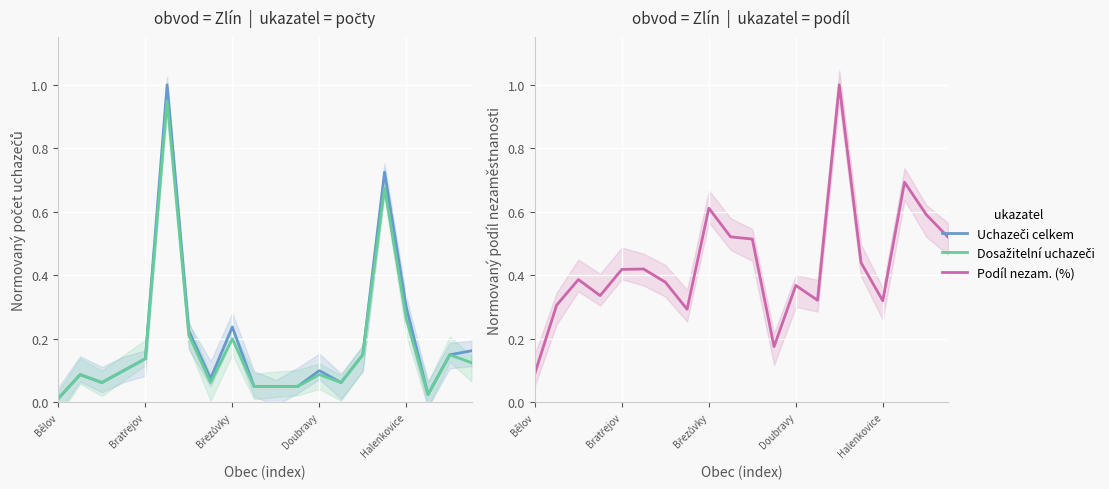

What is the label of the 9th point from the right?

11